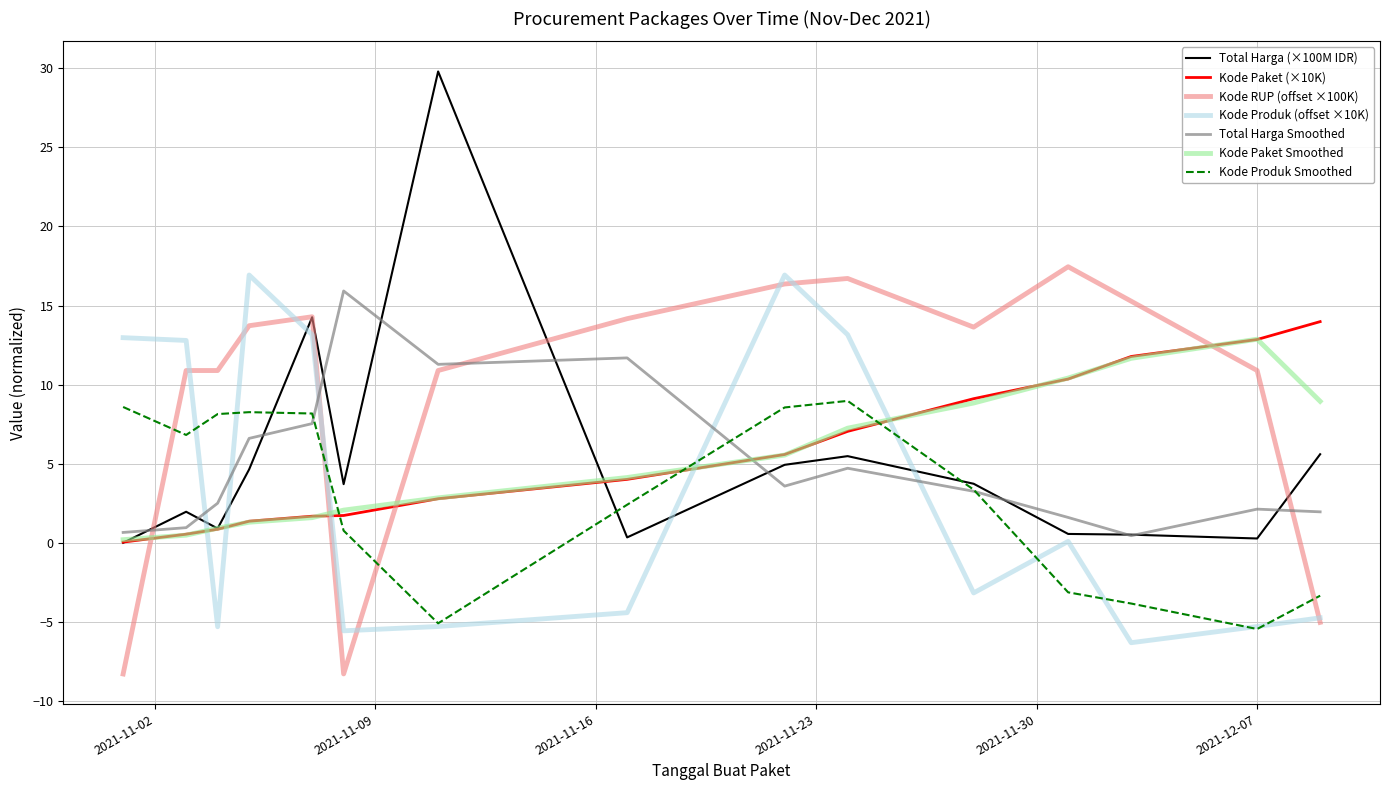

Which series has the widest spread of values?

Total Harga (×100M IDR)